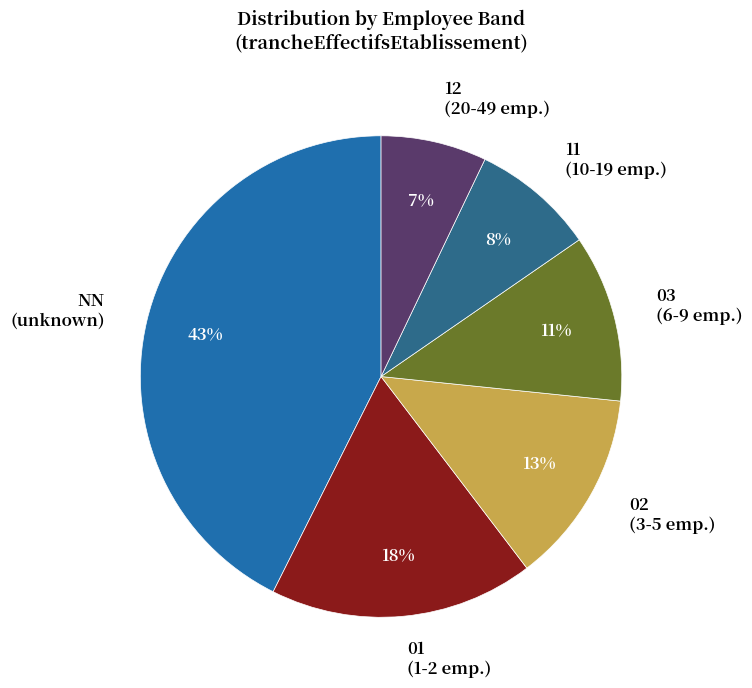

To the nearest percent, what is the difference between the largest and smallest slice percentages?

36%